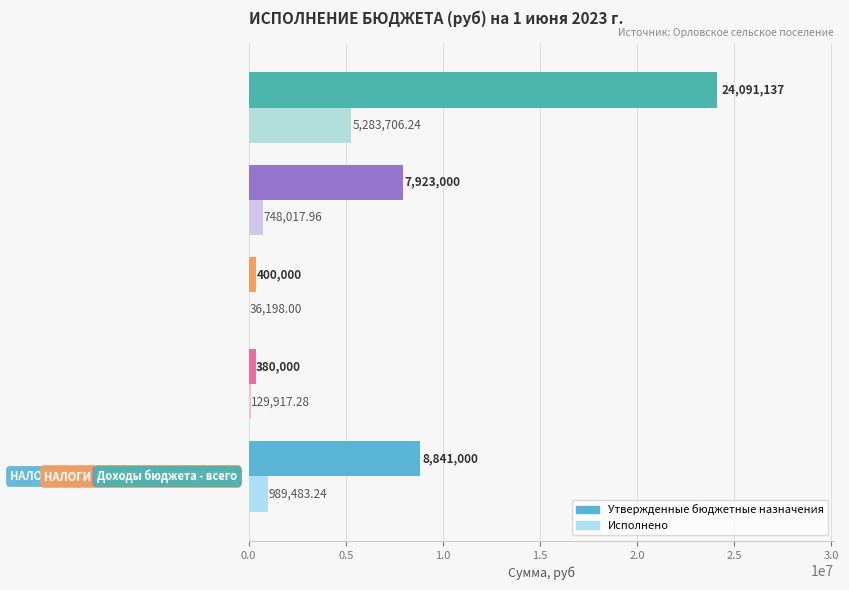

Which series has the largest total across all categories?

Утвержденные бюджетные назначения